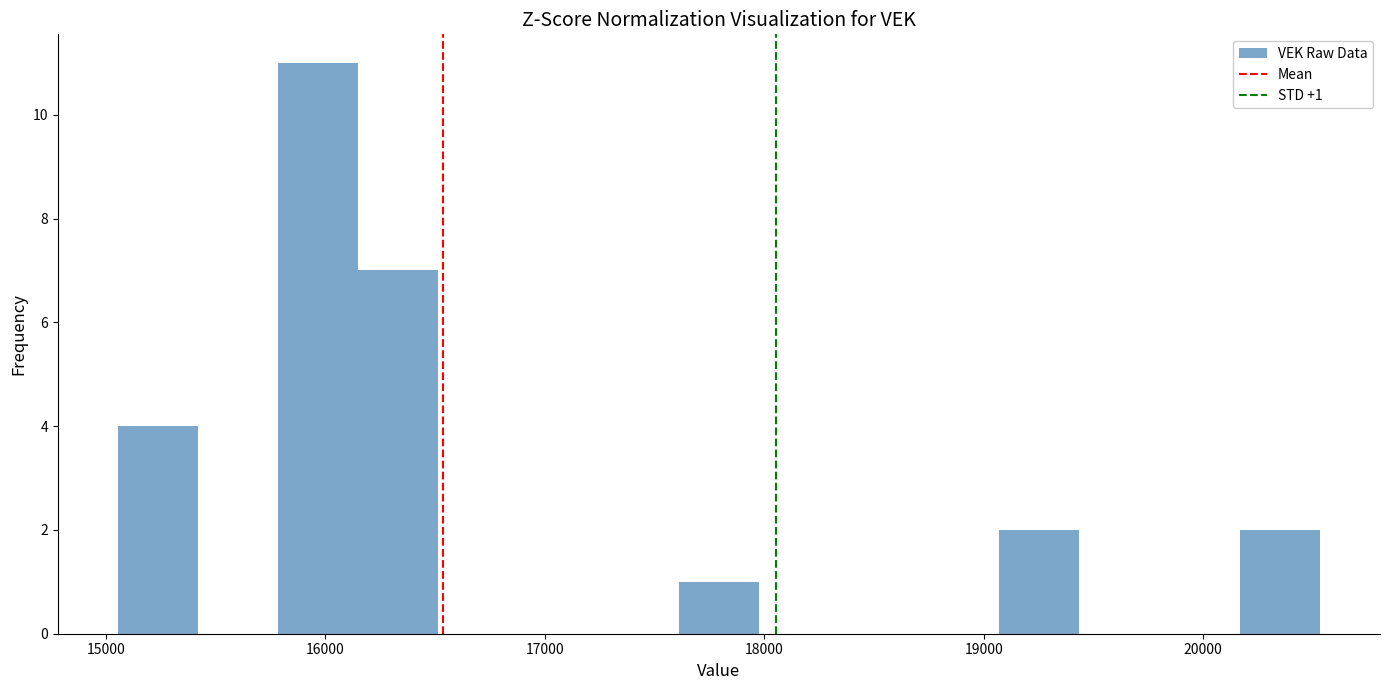

Read against the x-axis, roughly where is the centre of the tallest bar?

16000